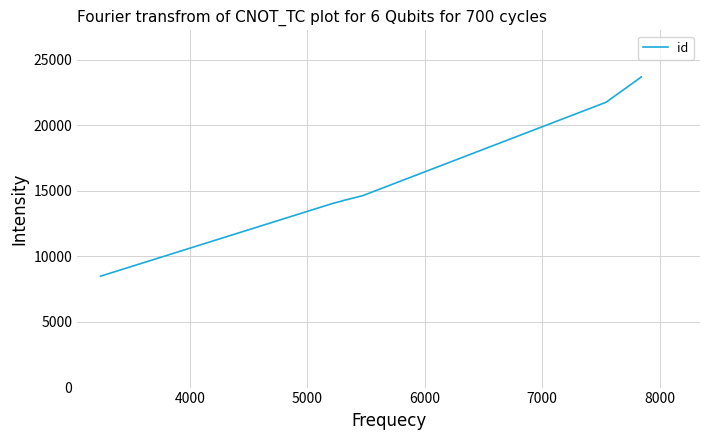

How many lines are shown in the chart?

1